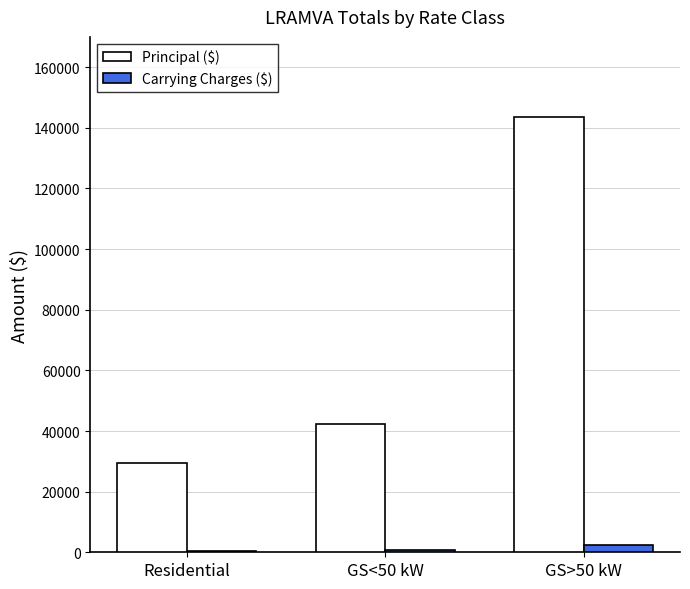

At which label is Principal ($) closest to 86394?

GS<50 kW